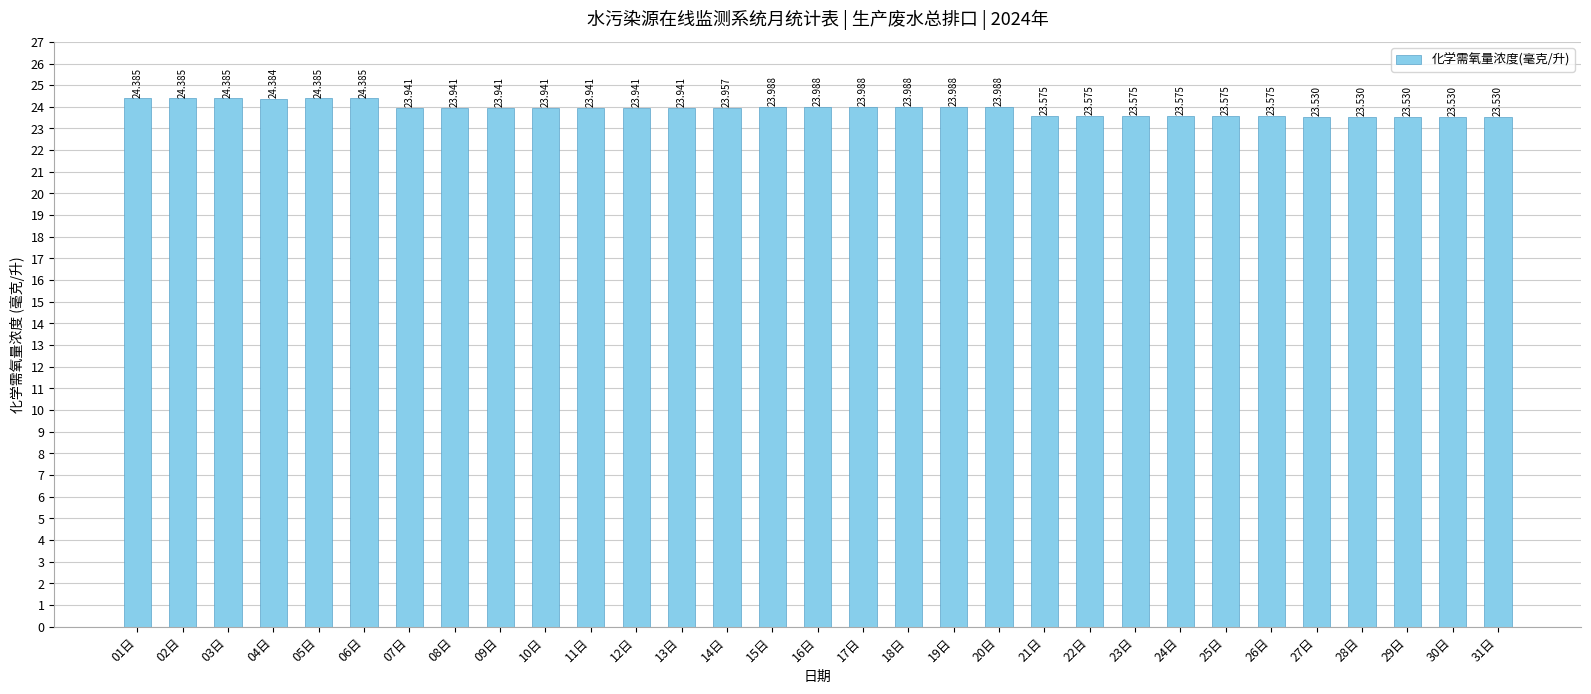

How many series are shown in this chart?

1